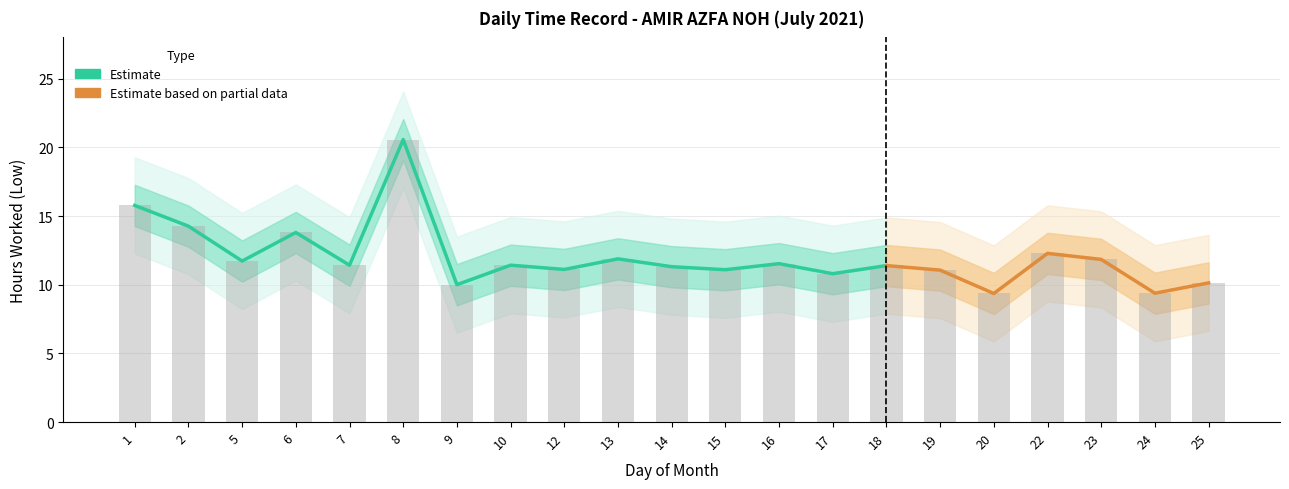

At which label is the value closest to 14?

6